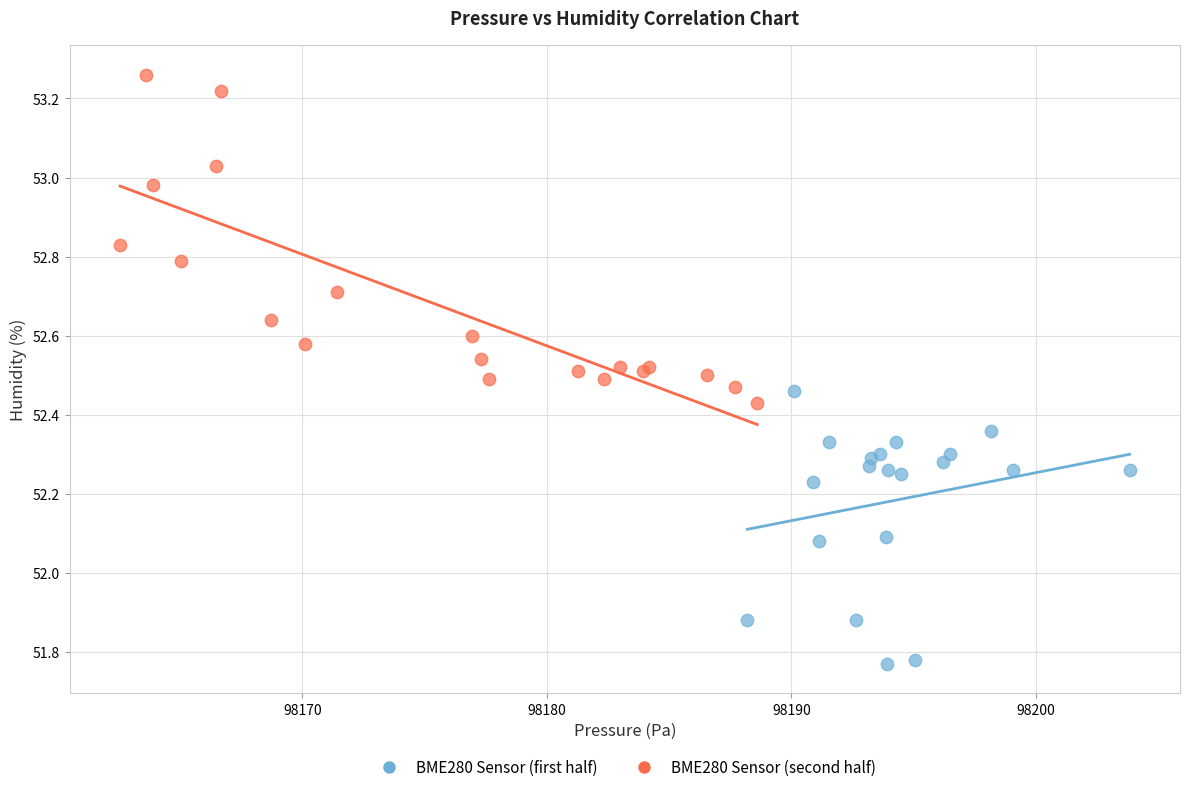

Which series has the largest Y range (max minus min)?

BME280 Sensor (second half)